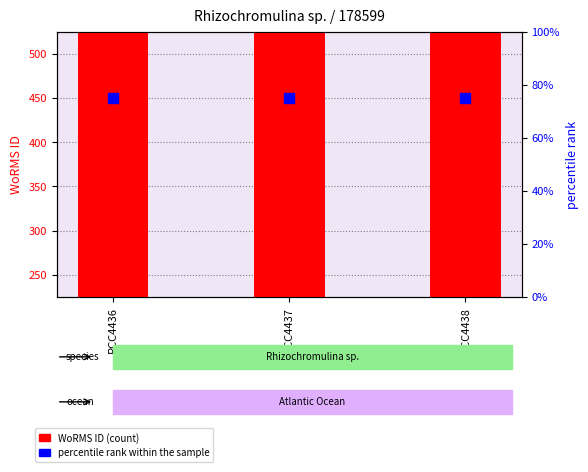

What are all the series names shown in the legend?

WoRMS ID (count), percentile rank within the sample